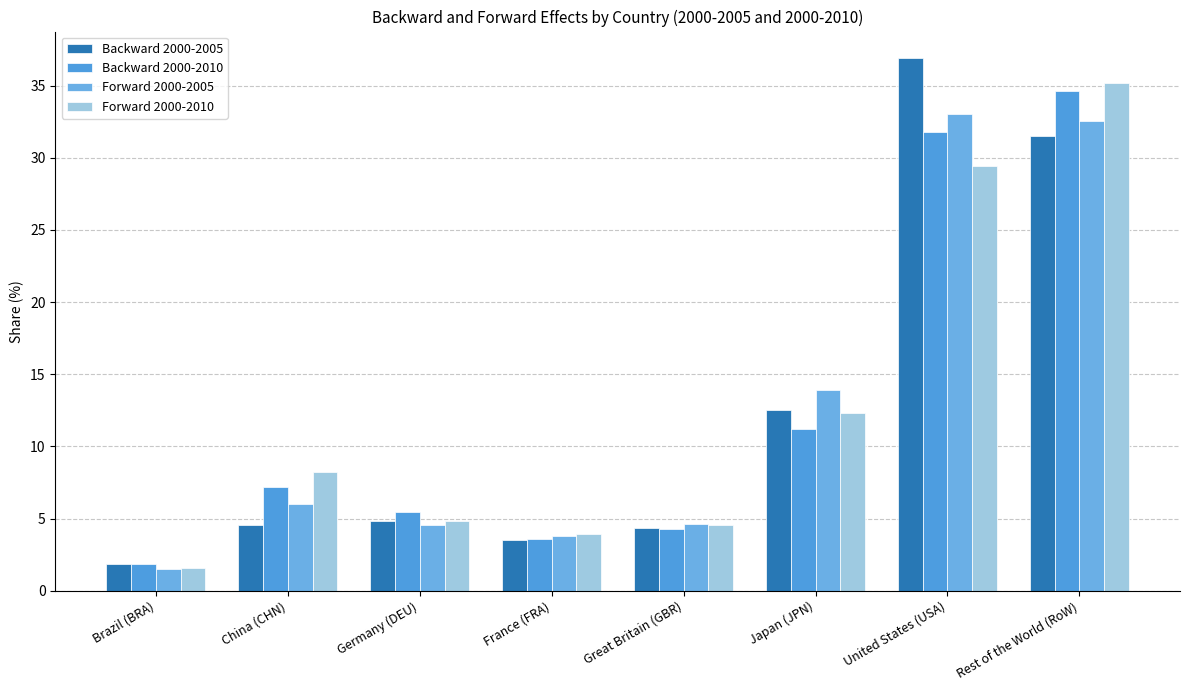

Reading left to right, what are all the values shown in this chart?

Backward 2000-2005: 1.8	4.6	4.9	3.5	4.3	12.5	36.9	31.5
Backward 2000-2010: 1.9	7.2	5.5	3.6	4.3	11.2	31.8	34.6
Forward 2000-2005: 1.5	6.0	4.5	3.8	4.6	13.9	33.0	32.6
Forward 2000-2010: 1.6	8.2	4.8	3.9	4.6	12.3	29.4	35.2